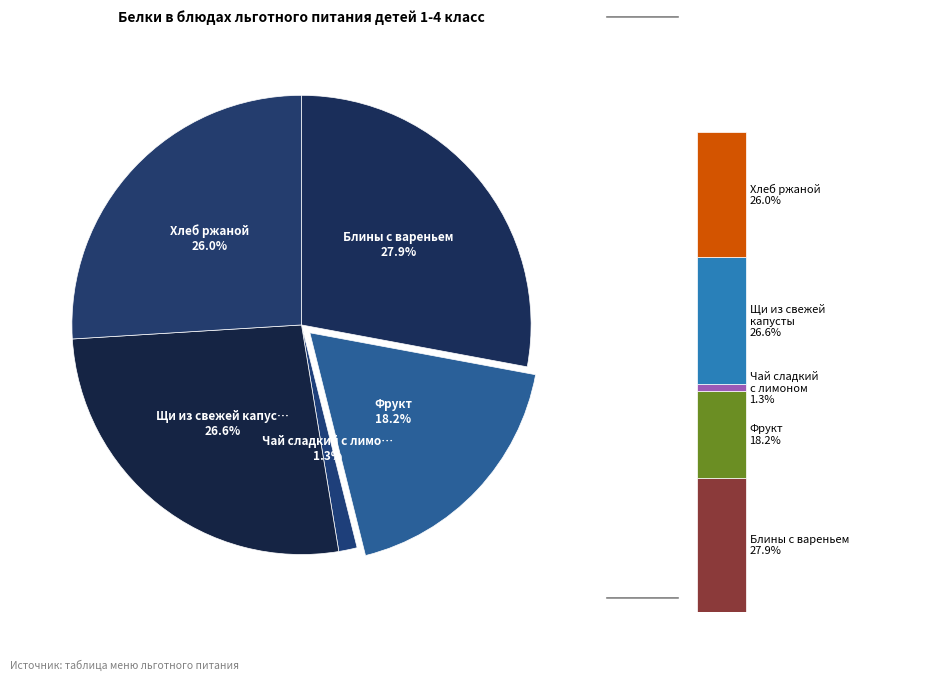

To the nearest percent, what is the combined percentage of Фрукт and Хлеб ржаной?

44%